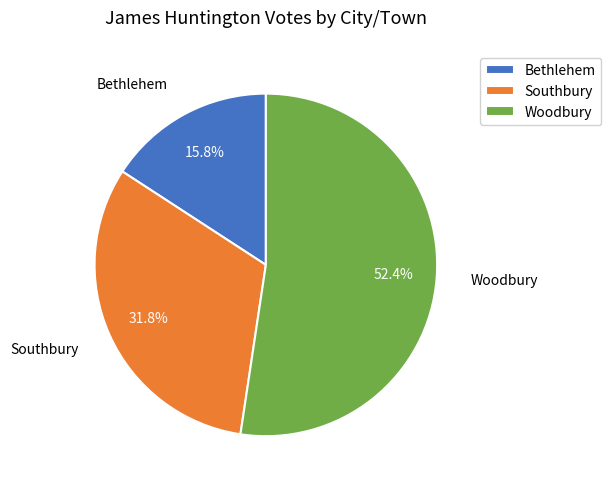

Rank the categories by value from highest to lowest.

Woodbury, Southbury, Bethlehem